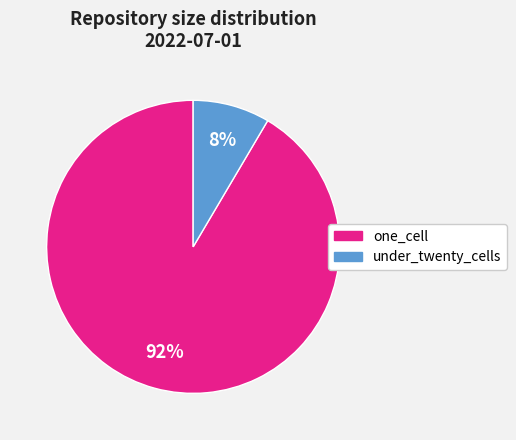

Does one_cell represent more than half of the total?

Yes